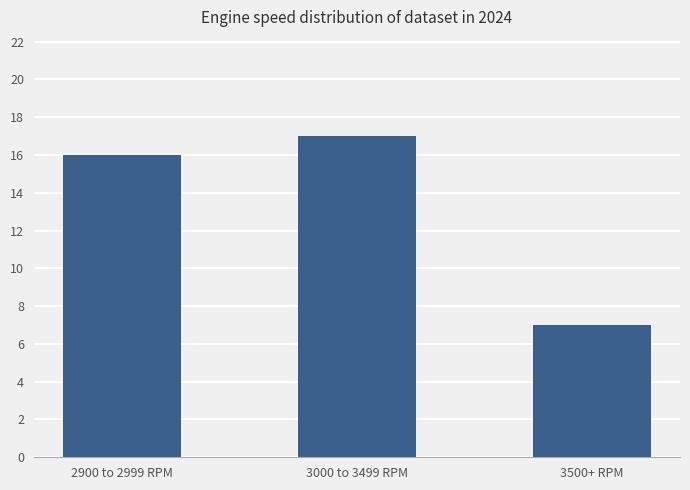

What is the label of the 2nd bar from the right?

3000 to 3499 RPM